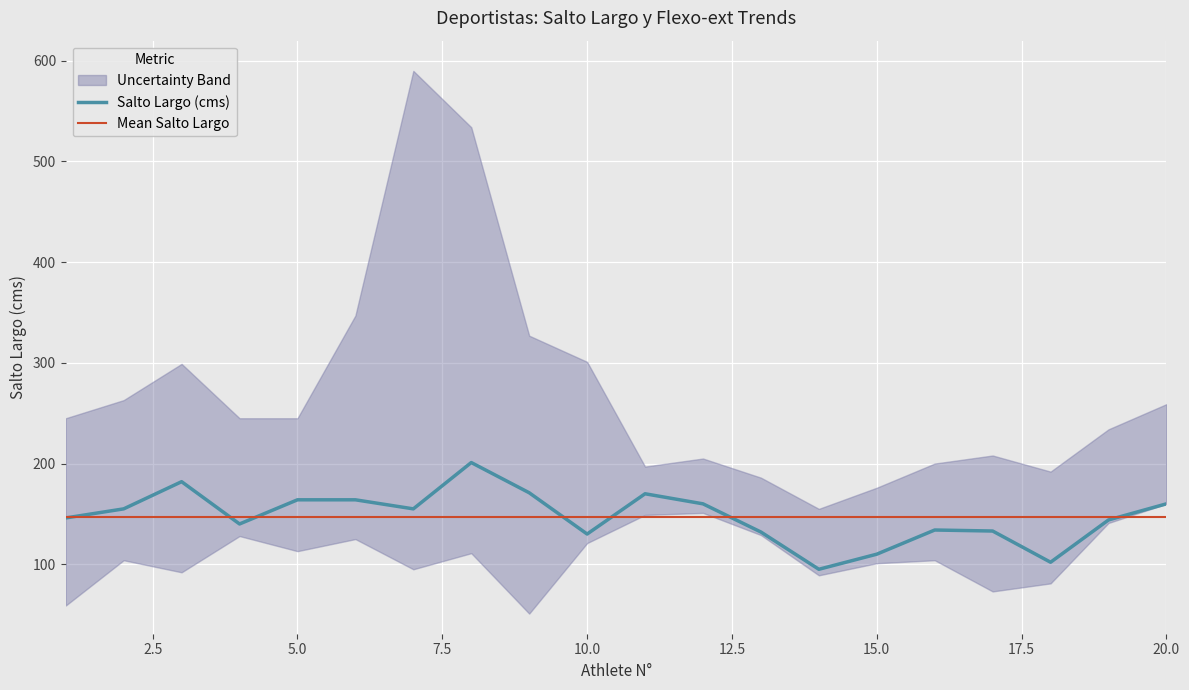

At how many categories does at least one series exceed 102?

20